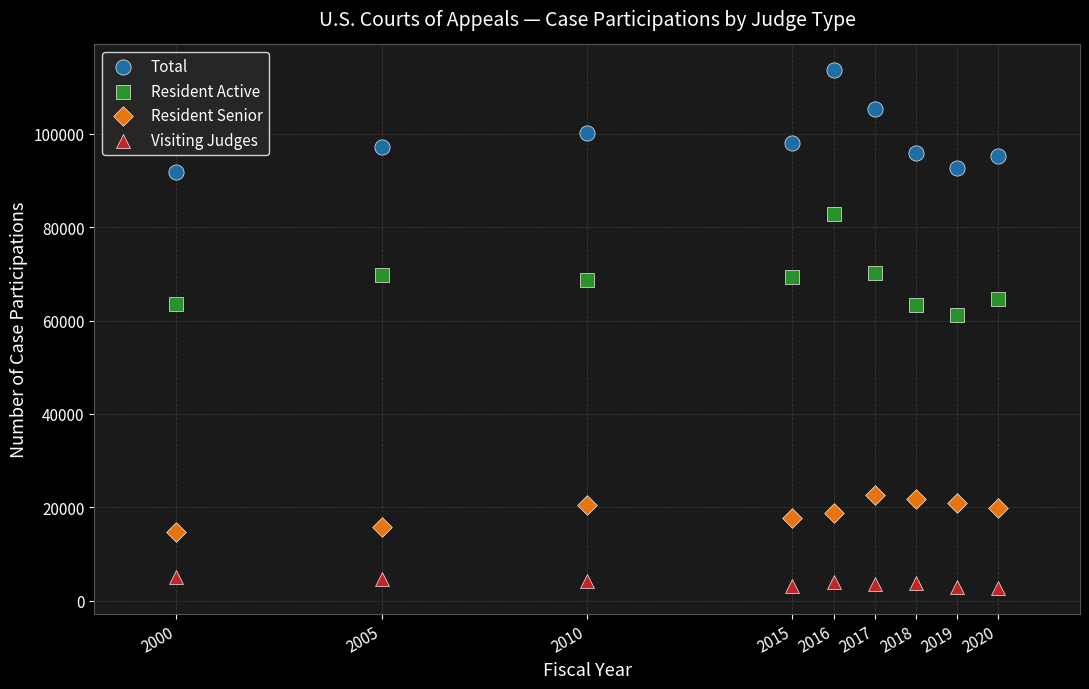

Across all data points, what is the range of Y values (max minus min)?

110830